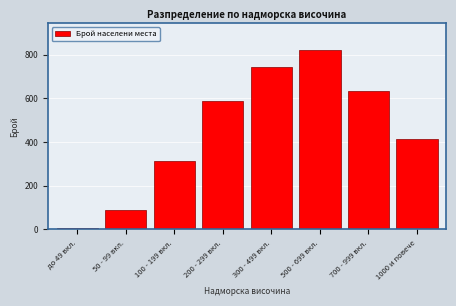

Reading left to right, what are all the values shown in this chart?

до 49 вкл.=4	50 - 99 вкл.=89	100 - 199 вкл.=312	200 - 299 вкл.=587	300 - 499 вкл.=743	500 - 699 вкл.=821	700 - 999 вкл.=634	1000 и повече=412